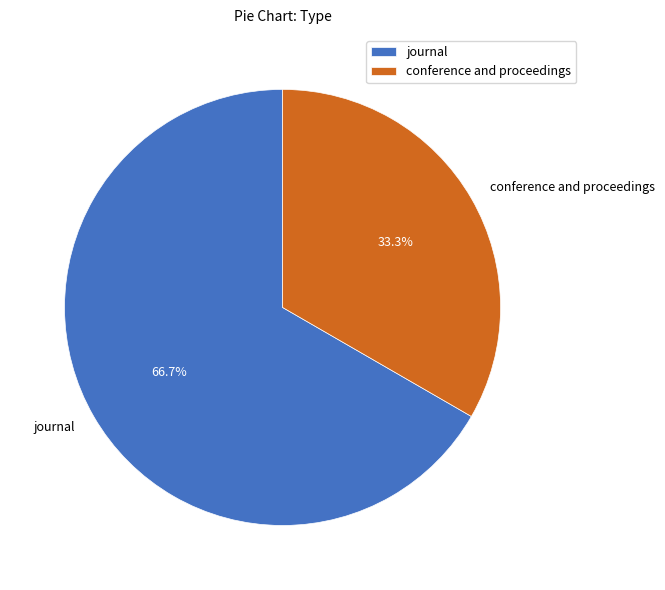

How many segments does this pie chart have?

2